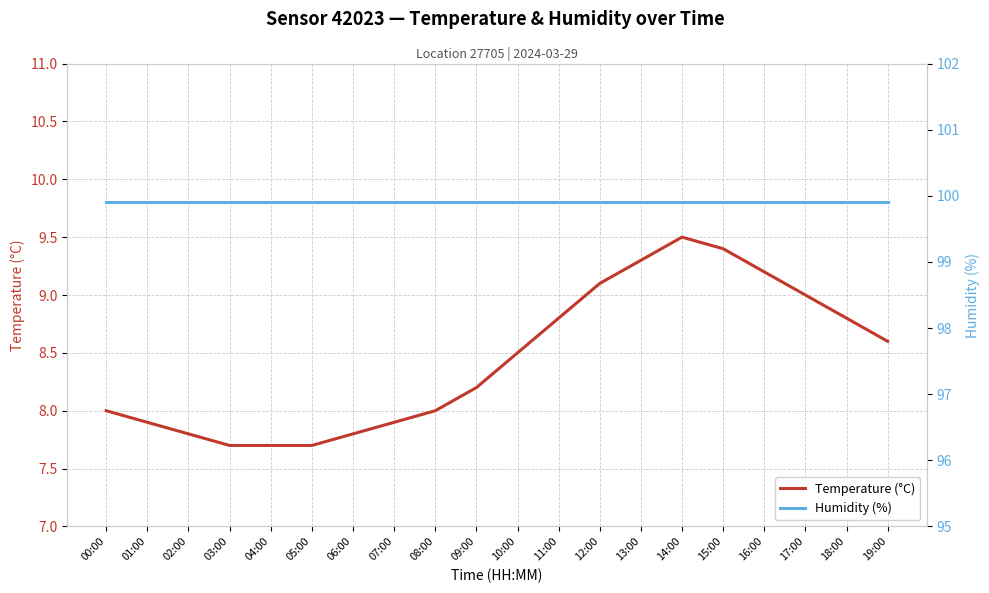

What is the value of the humidity point at the 10th from the left?

99.9